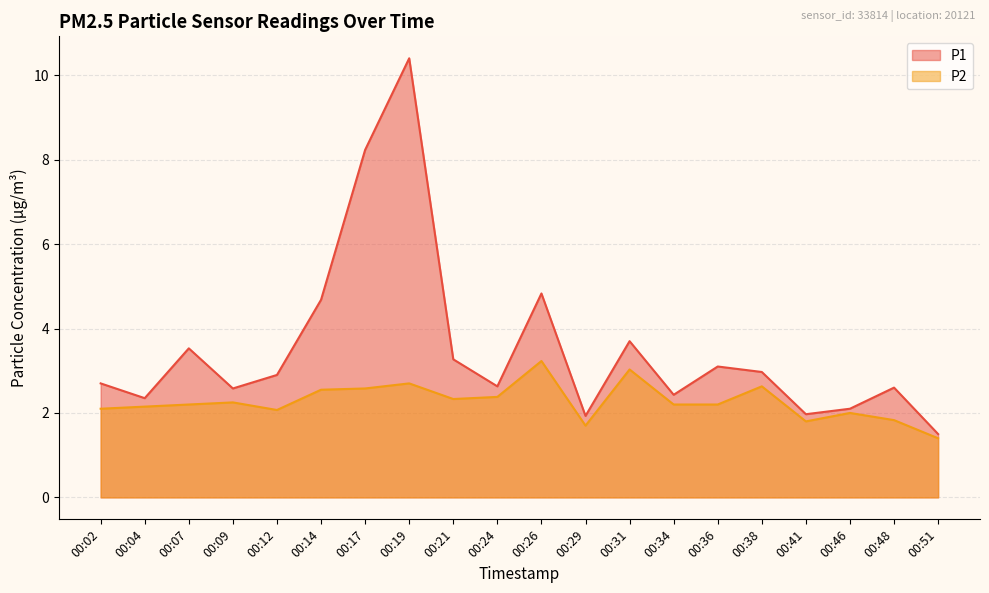

In P1, how many points are higher than both neighbors (excluding endpoints)?

6